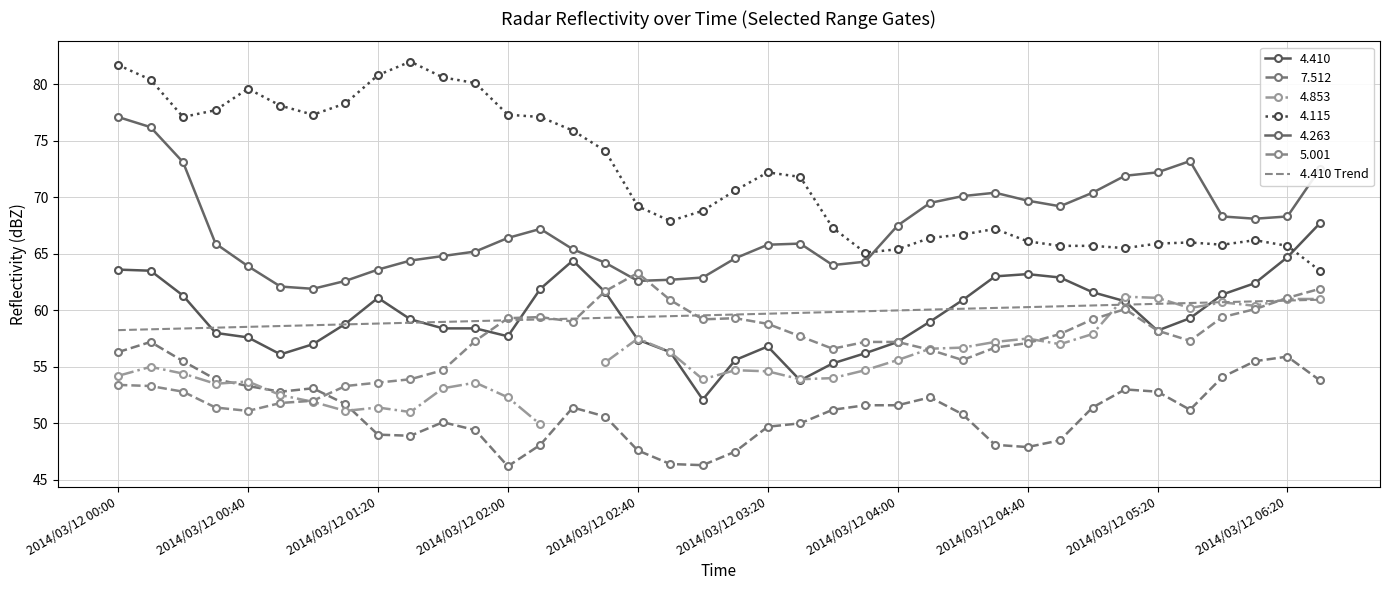

What is the ratio of the value at 2014/03/12 03:20 to the value at 22?

1.0